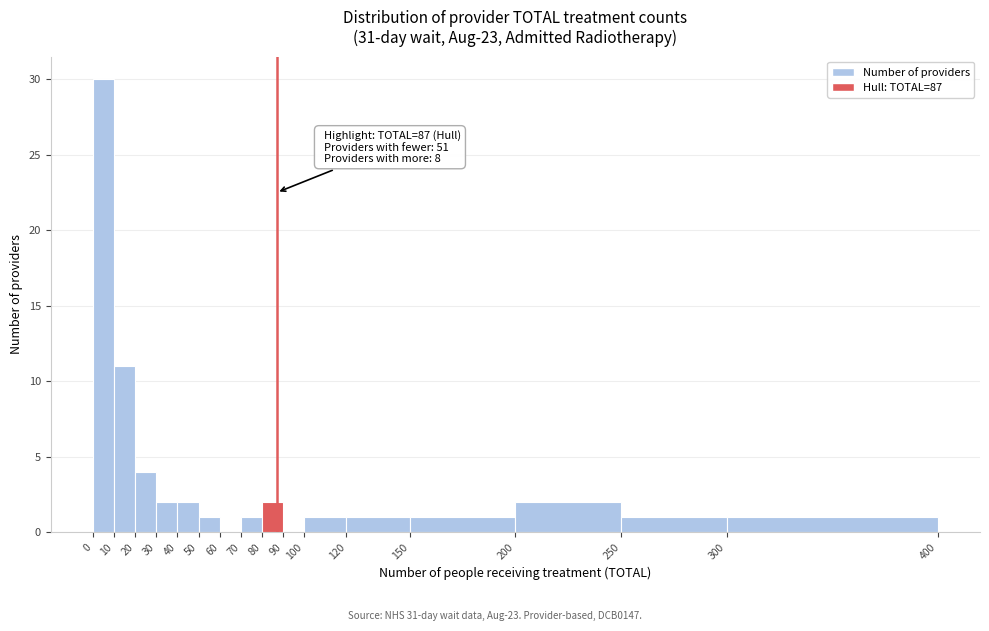

Which range on the x-axis has the tallest bar?

0 to 10